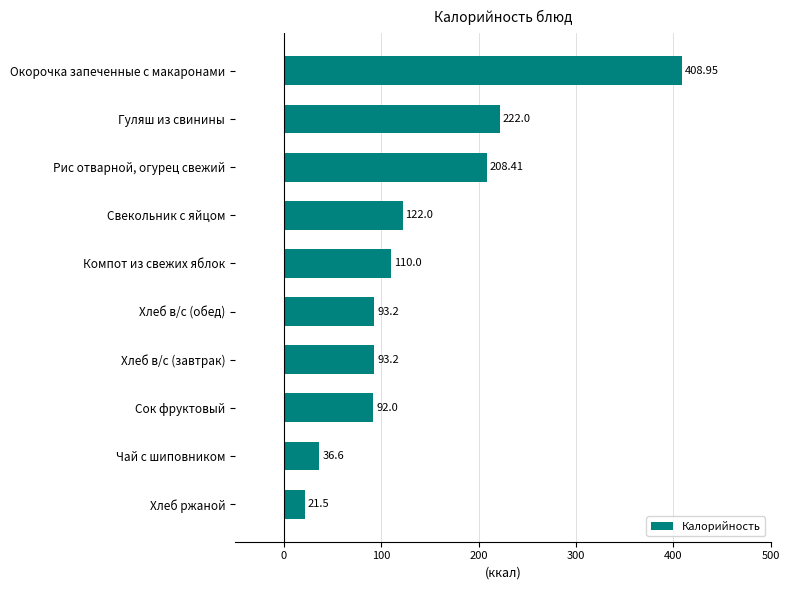

How many distinct data groups are displayed?

1